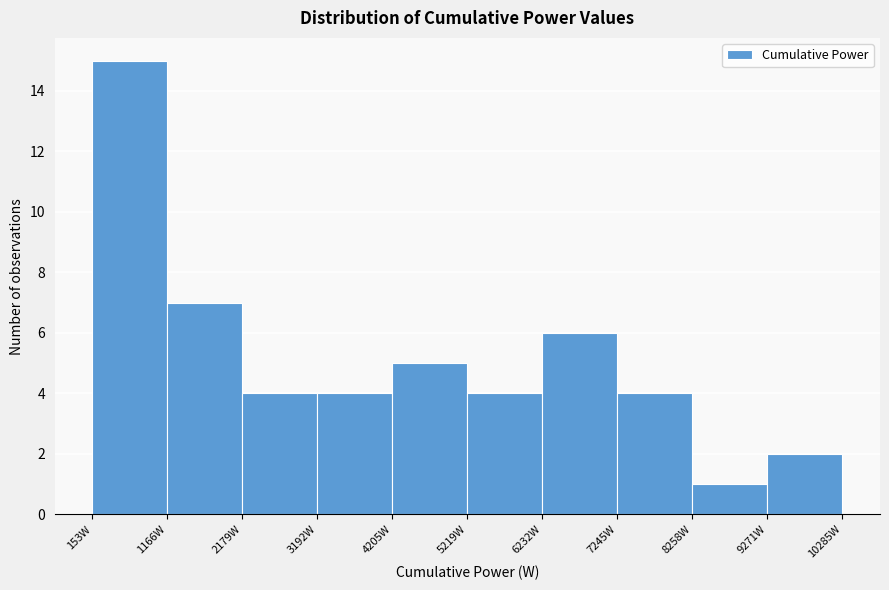

Which range on the x-axis has the tallest bar?

200 to 1200